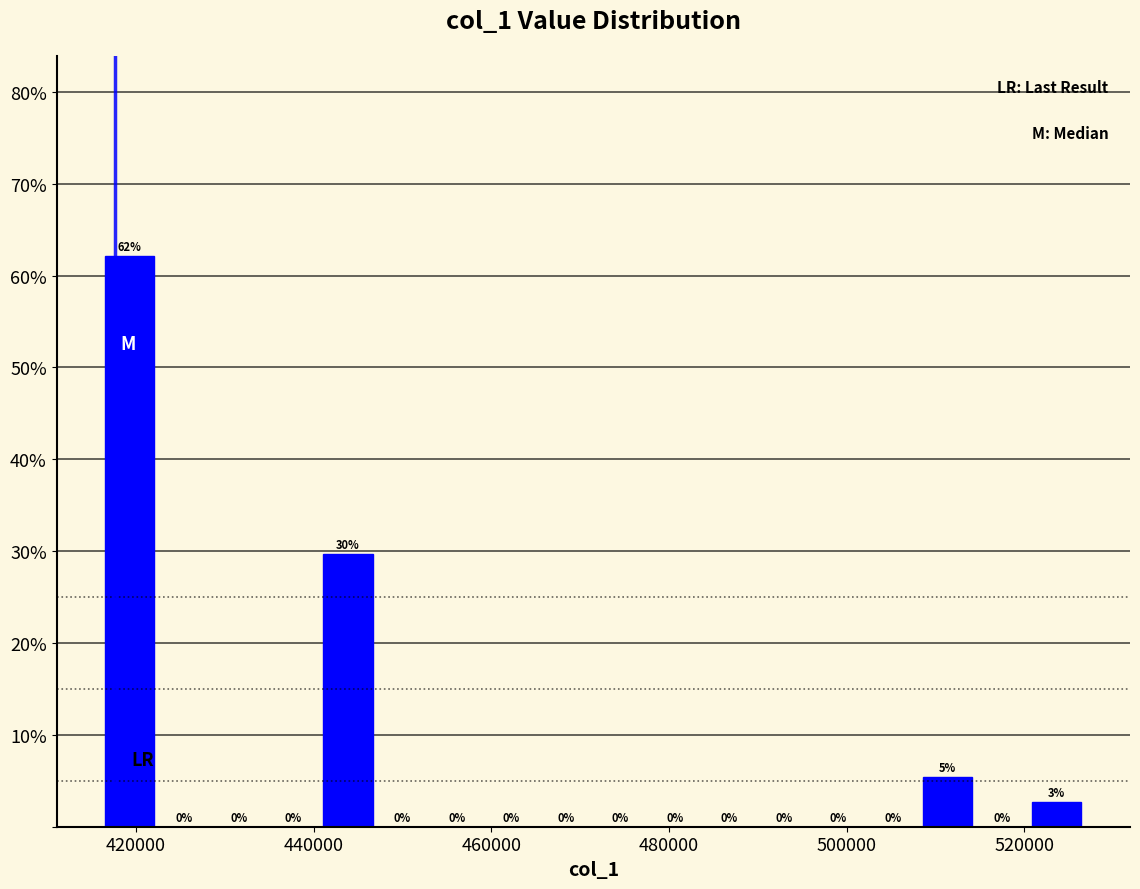

Read against the x-axis, roughly where is the centre of the tallest bar?

420000